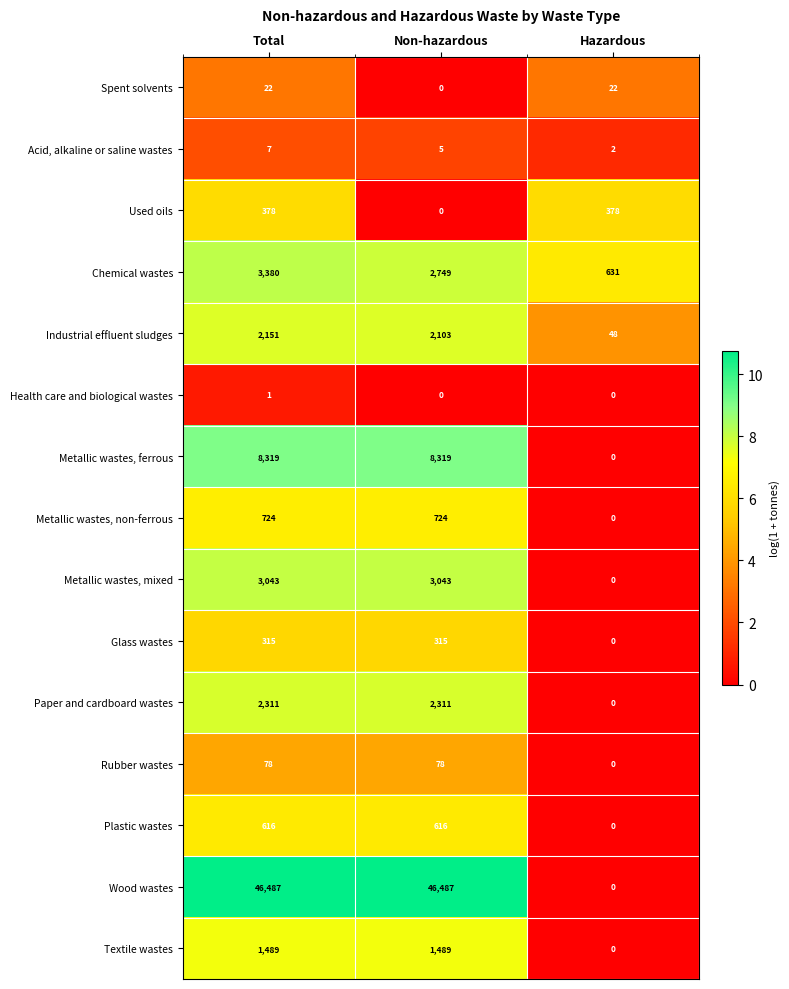

What is the difference between the highest and lowest values at Hazardous?

631